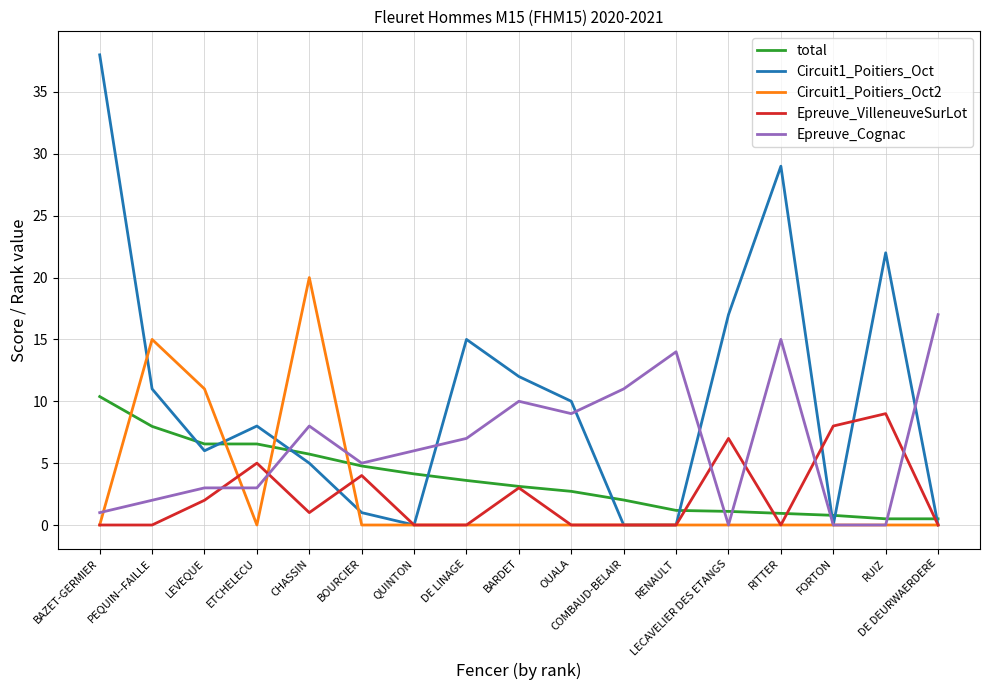

What position from the right is LECAVELIER DES ETANGS?

5